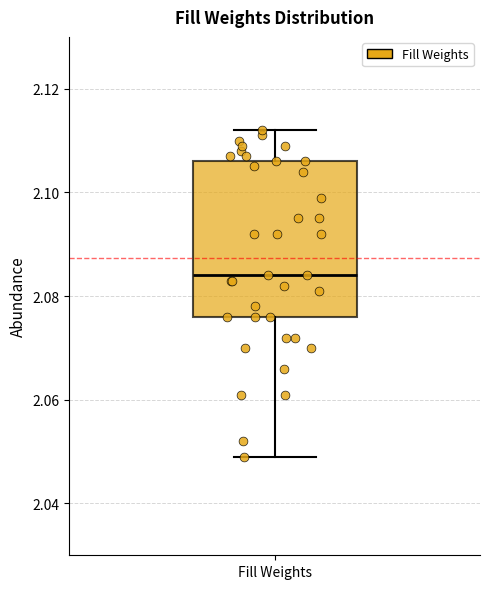

Transcribe this box plot: give where the median line is, the range the box spans, and where the two whiskers end, as read against the y-axis. The values are not printed on the chart, so give them approximately, as read against the axis.

median 2.084, box 2.076 to 2.106, whiskers 2.050 to 2.112